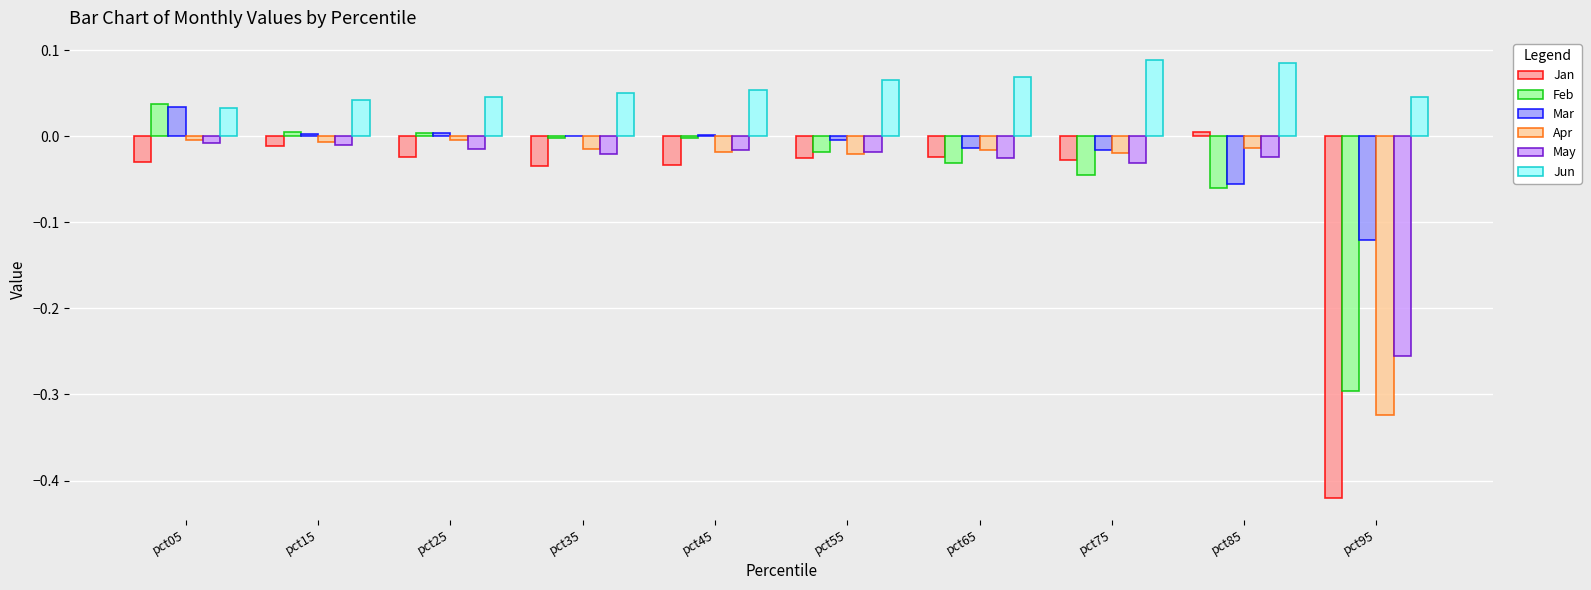

Is the value of Apr at pct05 greater than the value of Jan at pct45?

Yes